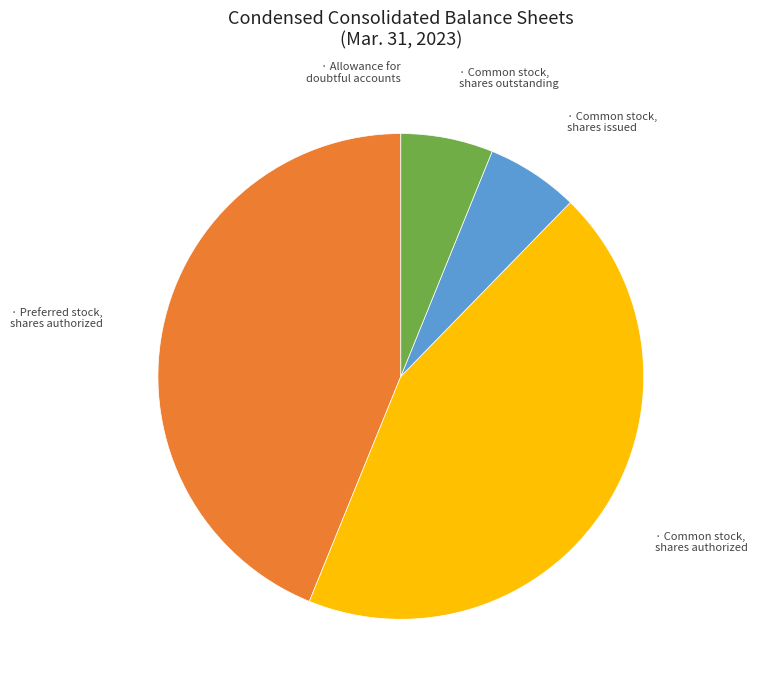

Is there any slice that represents more than half of the pie?

No